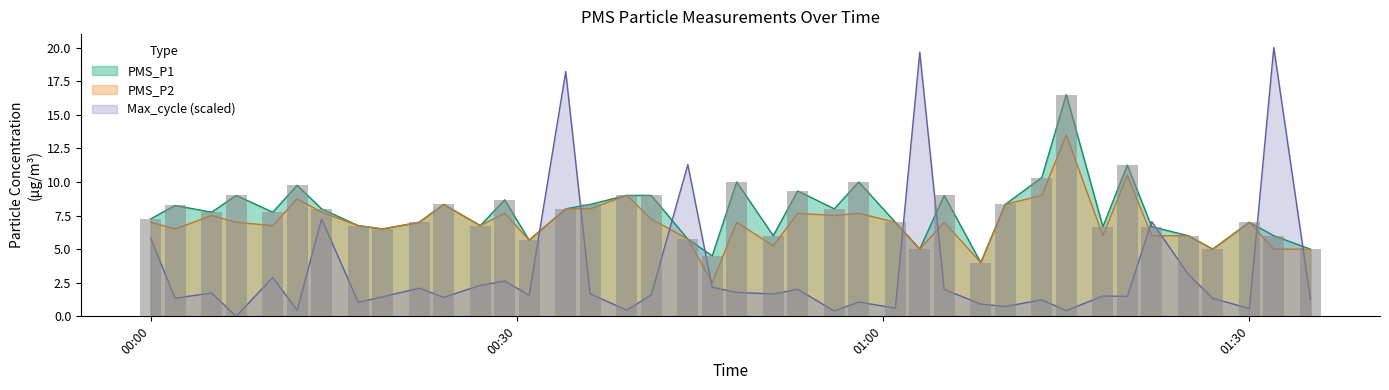

What value does the PMS_P2 series have at 2024/02/15 01:20?

10.5